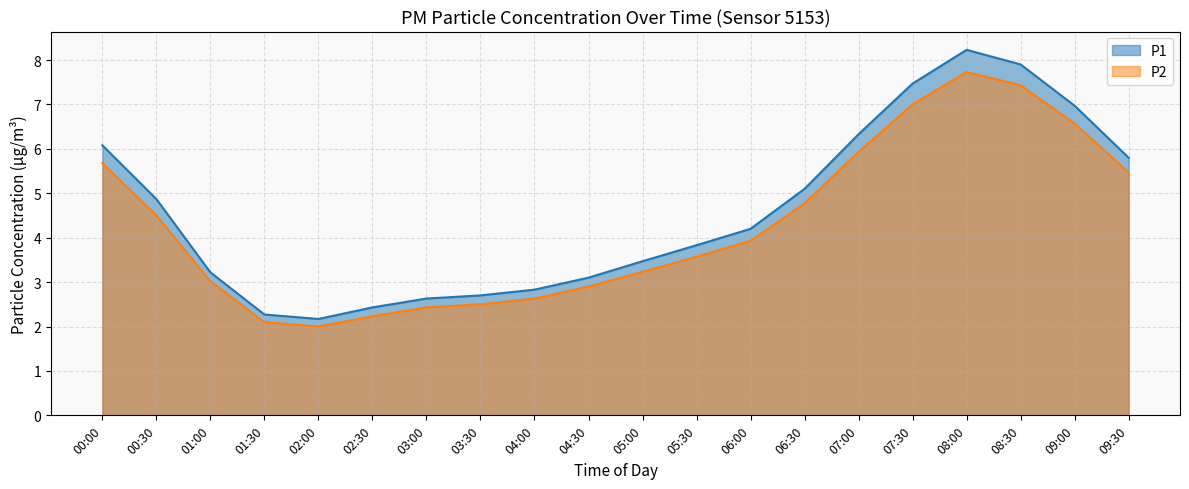

What is the average value of the P1 series?

4.6